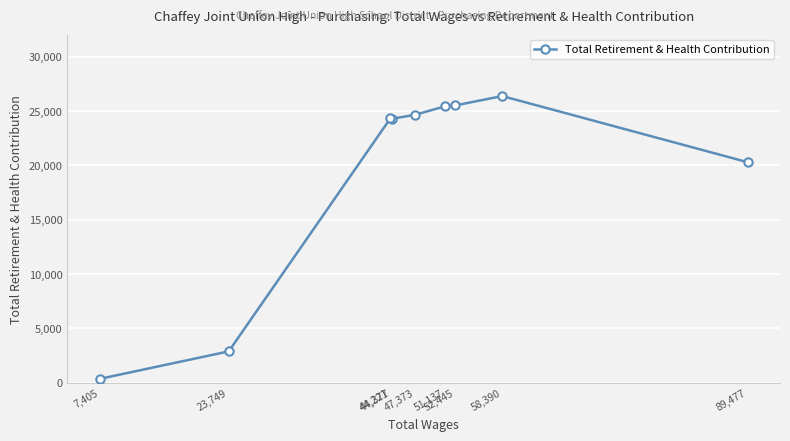

What is the maximum value shown in the chart?

26375